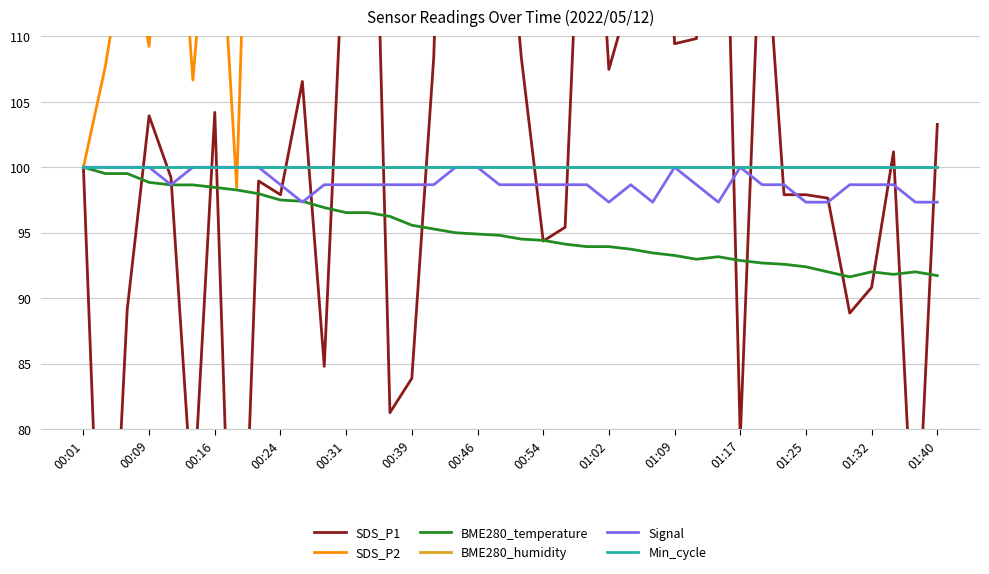

Rank the series by their maximum value, from lowest to highest.

BME280_temperature, BME280_humidity, Signal, Min_cycle, SDS_P1, SDS_P2